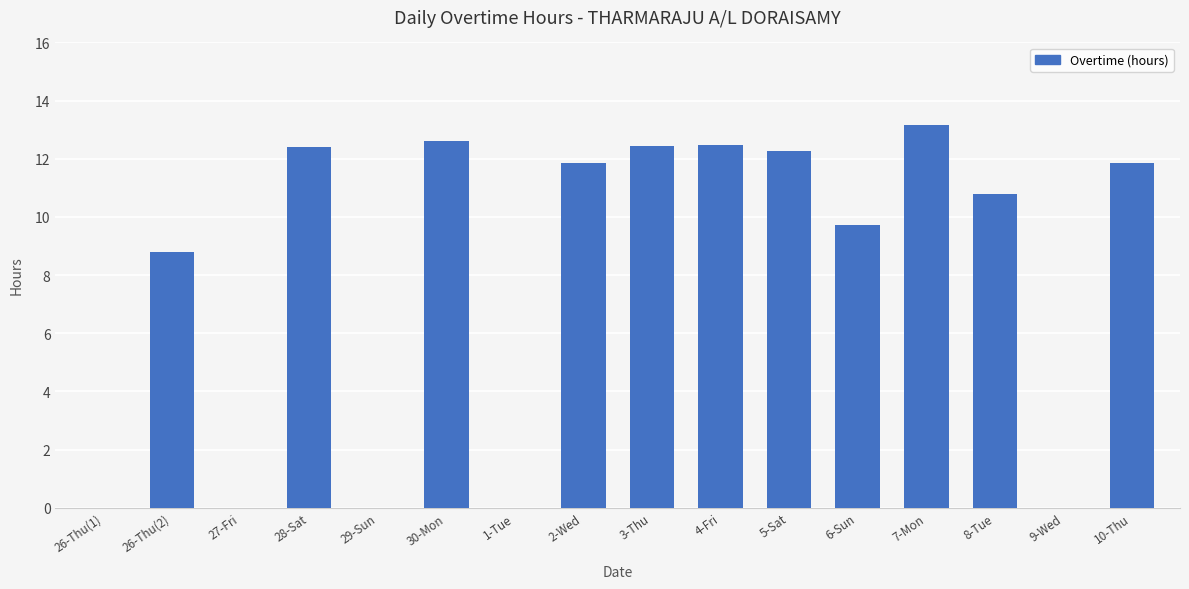

The value at 1-Tue is 0.0. True or false?

True